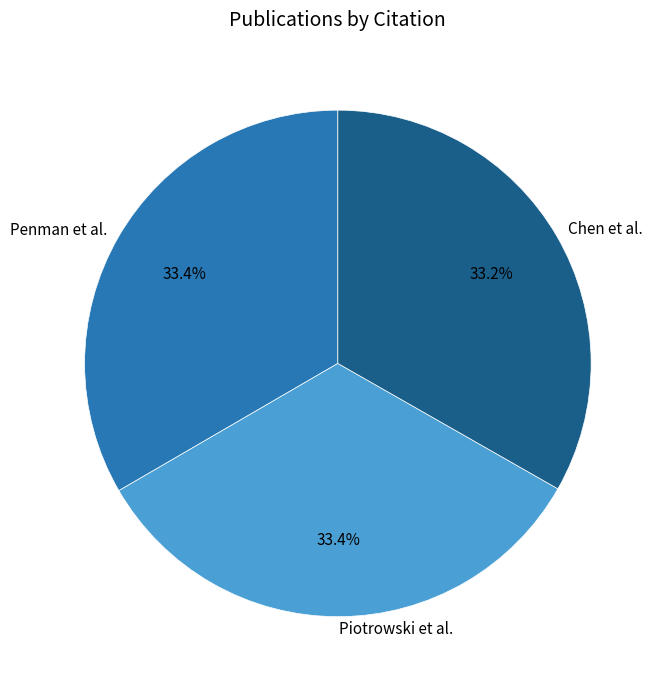

How many segments does this pie chart have?

3